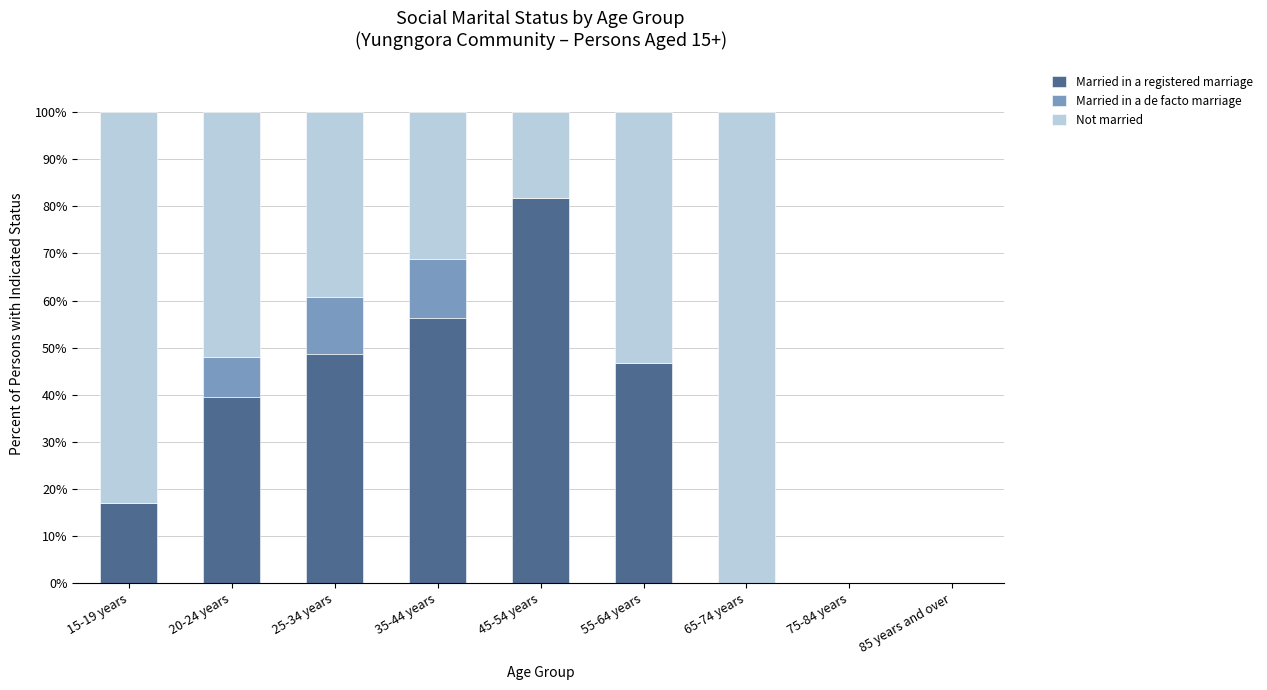

Is it true that Married in a registered marriage equals 81.8 at 45-54 years?

True